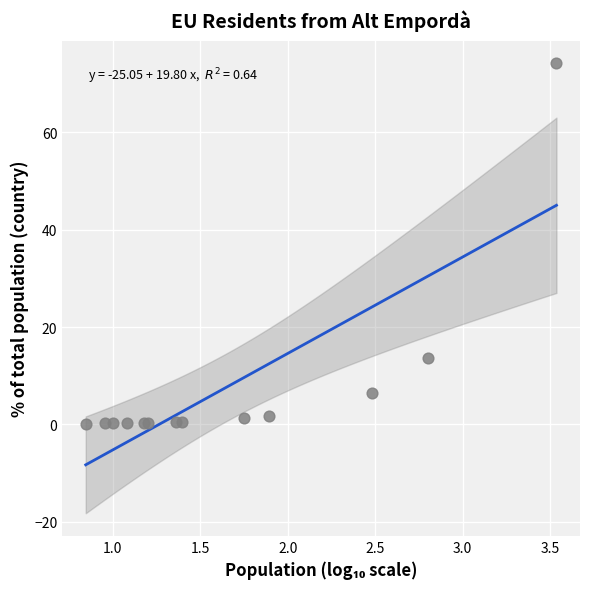

What Y value in the scatter plot is closest to 37?

13.6